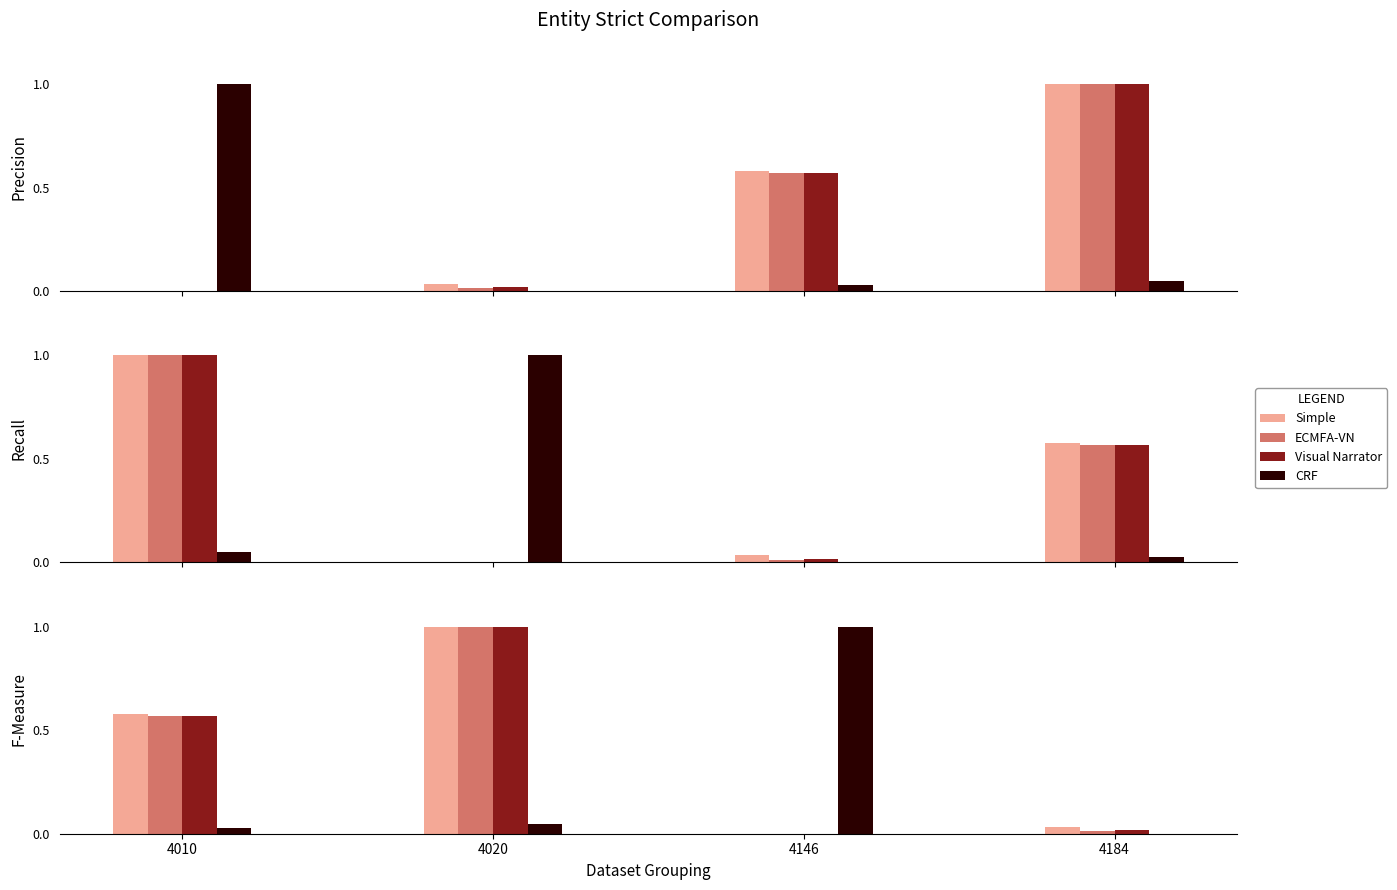

What is the highest value of the Visual Narrator series?

1.0